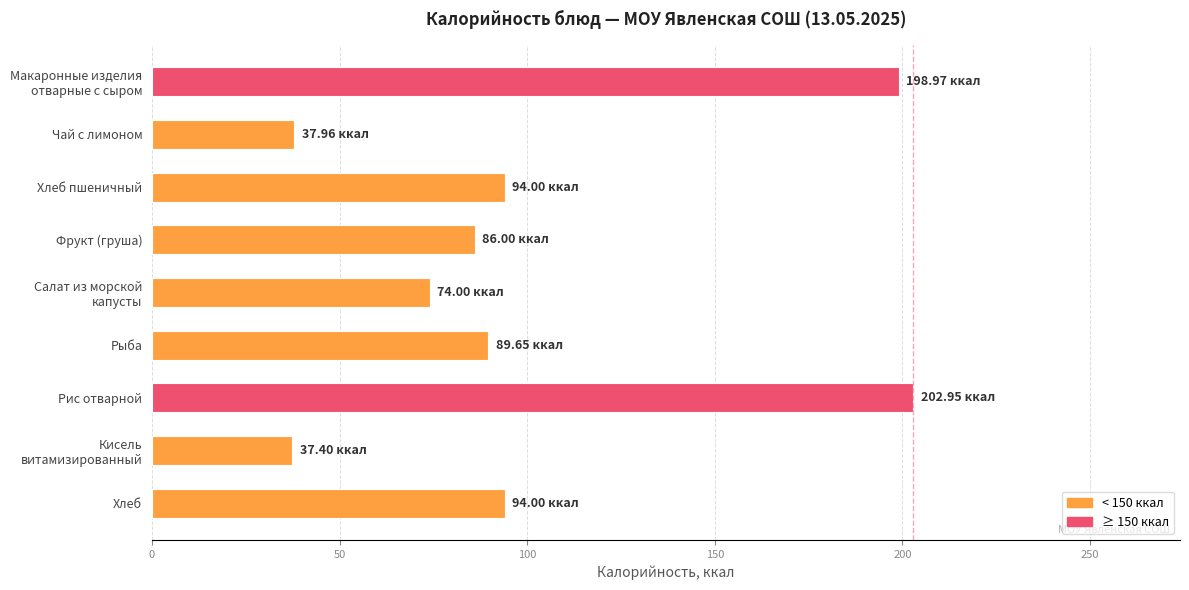

What is the difference between the maximum and second lowest values?

165.0